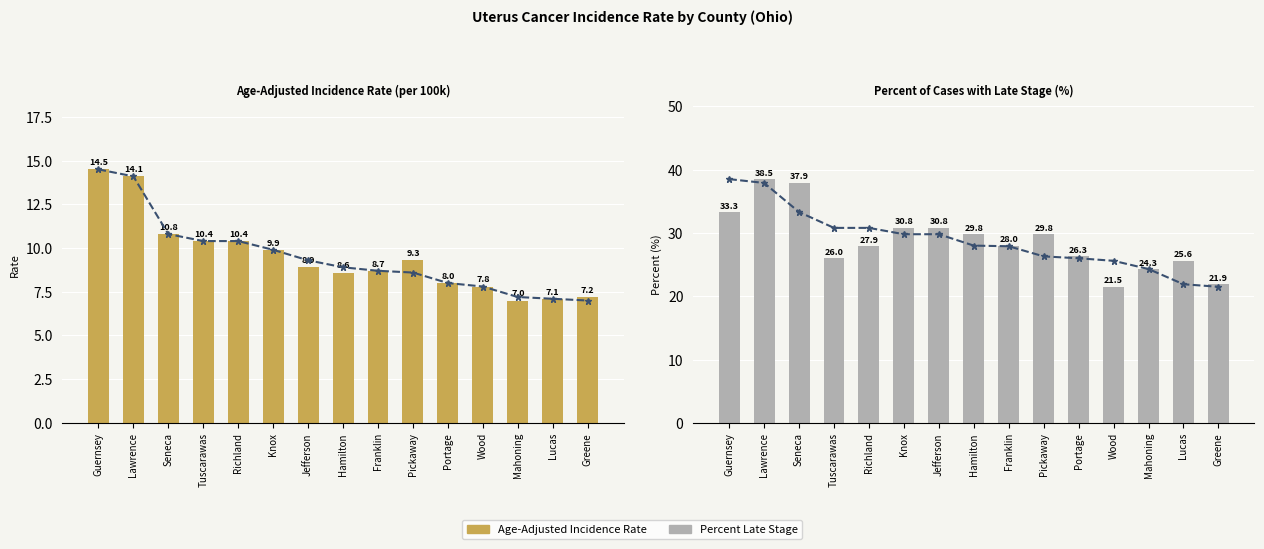

What is the value of the Percent Late Stage bar at the 11th from the left?

26.3